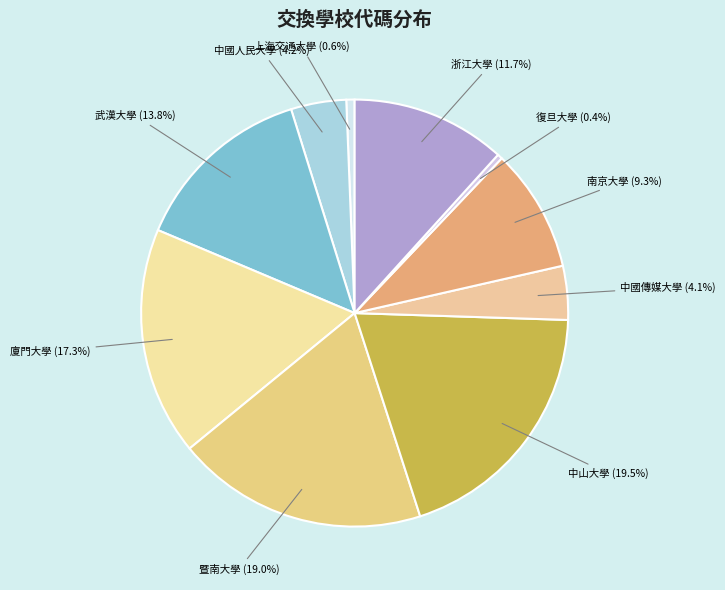

True or false: 暨南大學 accounts for 27% of the total.

False